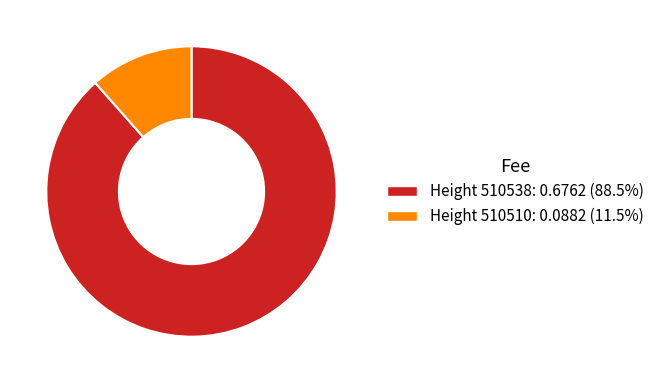

Is Height 510510: 0.0882 (11.5%) the majority of the pie?

No